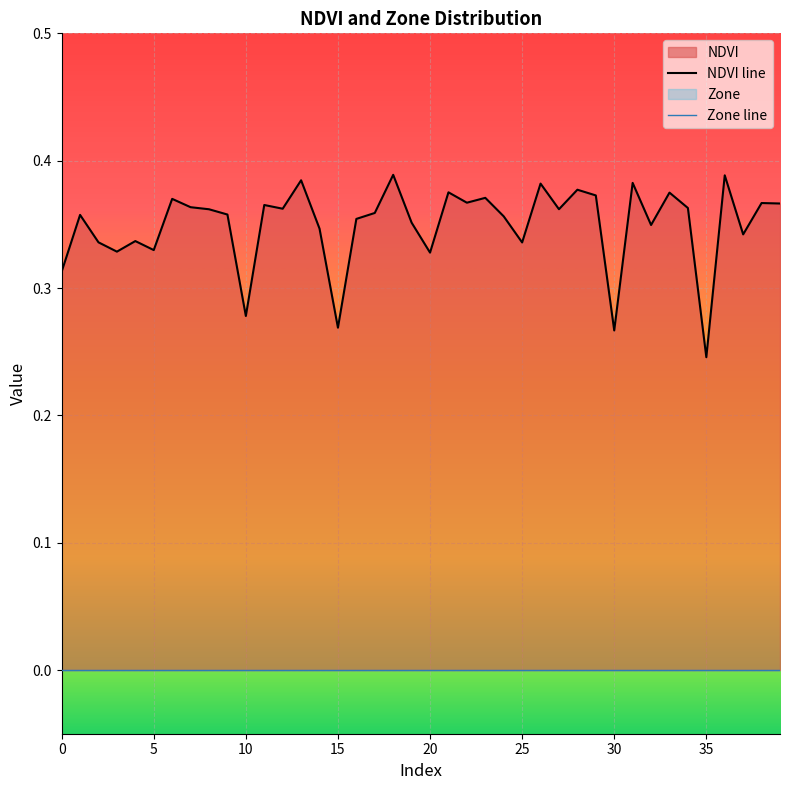

Is the value of NDVI line at 27 greater than the value of Zone line at 5?

Yes